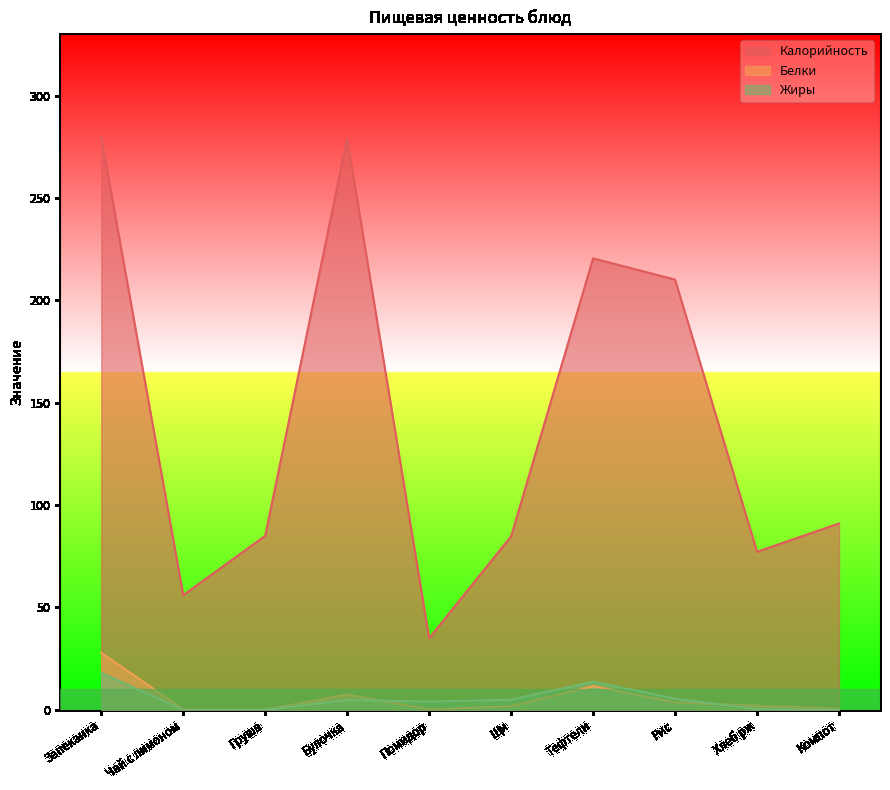

What value does the Жиры series have at Помидор?

4.0